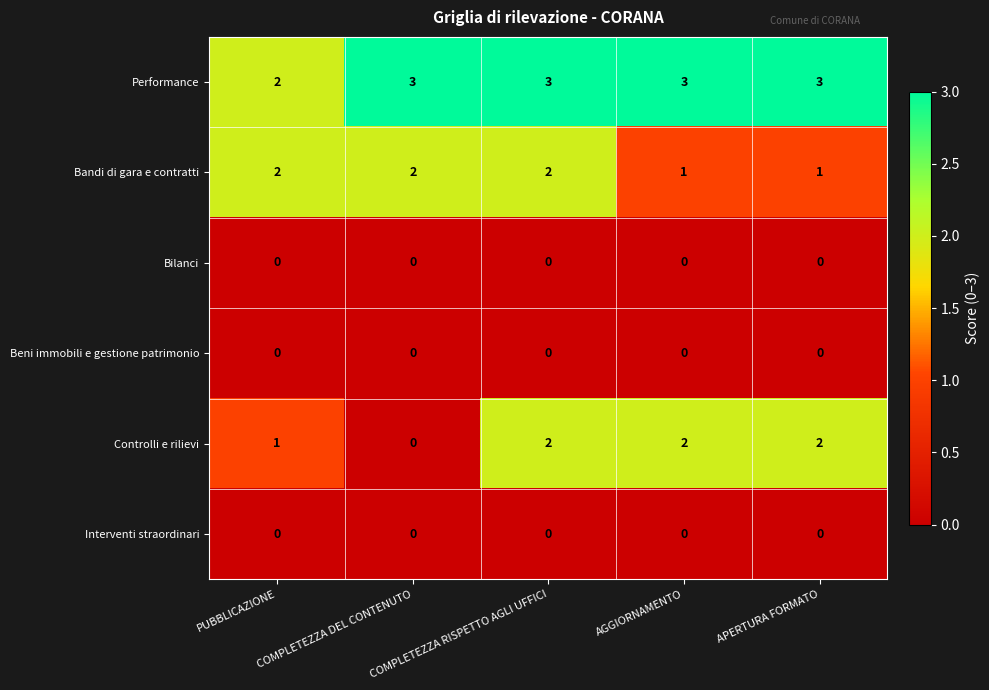

What is the difference between the highest and lowest values at AGGIORNAMENTO?

3